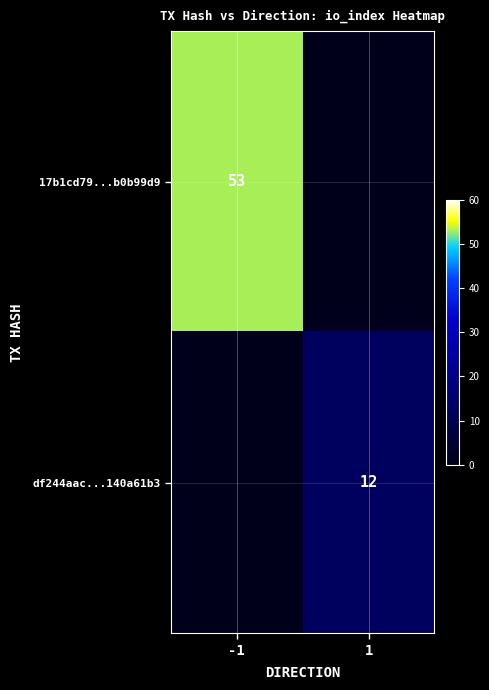

Is it true that df244aac...140a61b3 equals -4 at -1?

False